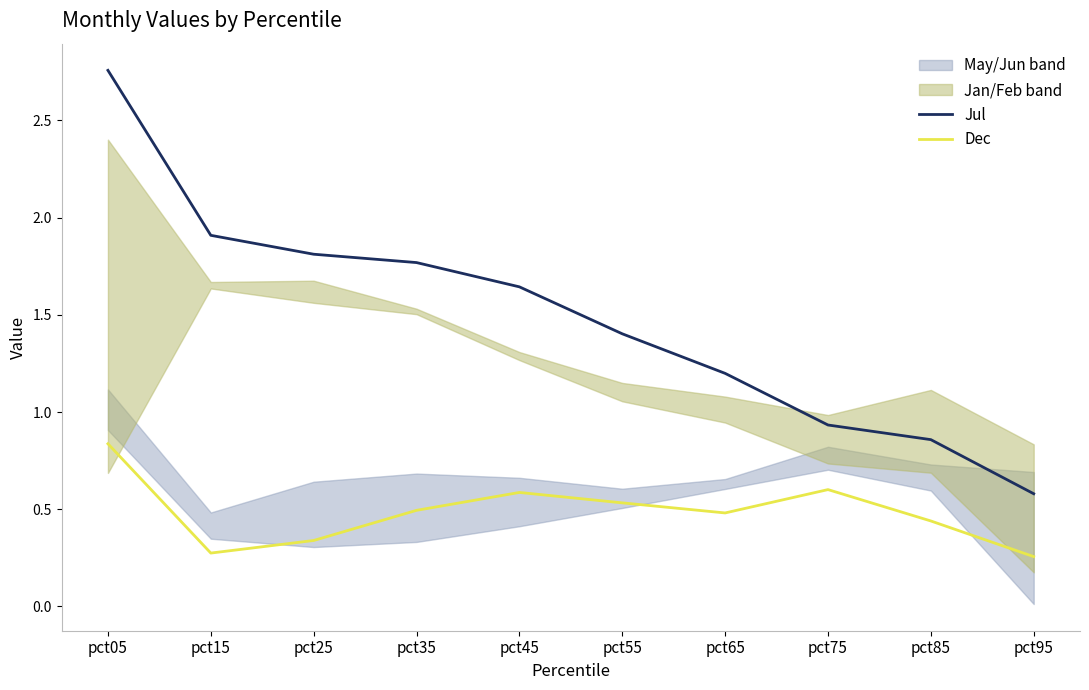

True or false: Dec and Jul cross at least once.

False